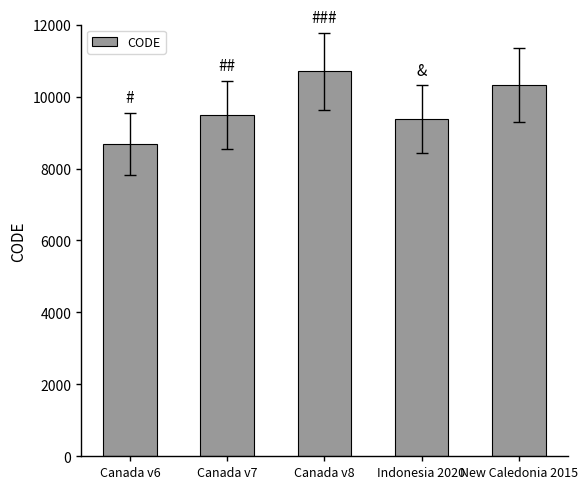

What is the value of the 3rd bar from the left?

10707